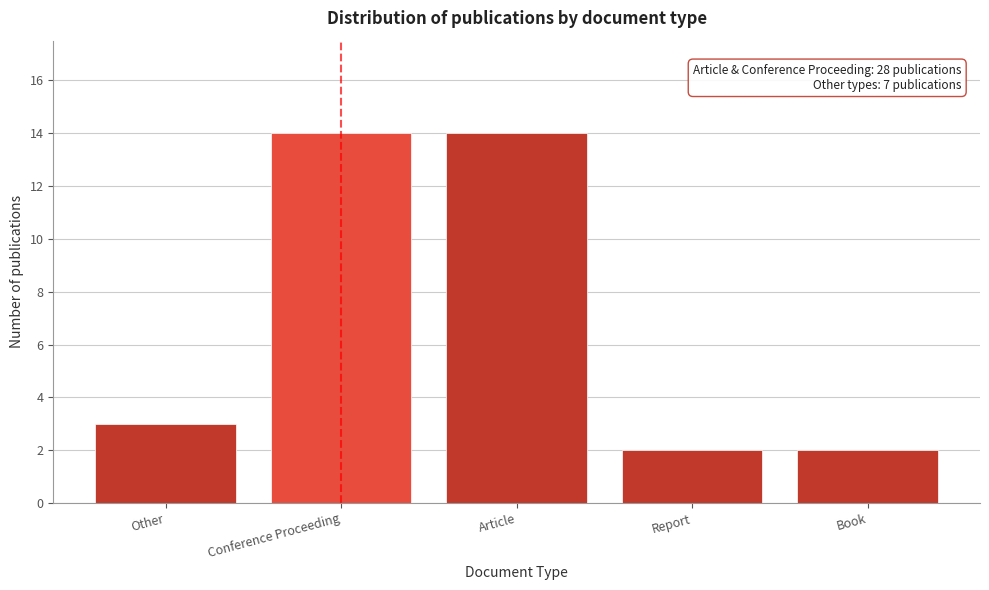

Reading left to right, extract all data points from this chart.

Other=3	Conference Proceeding=14	Article=14	Report=2	Book=2